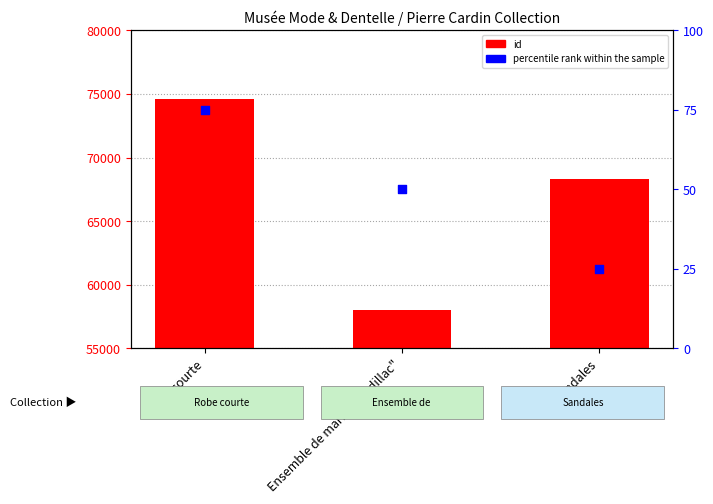

Which series contains the highest Y value?

id